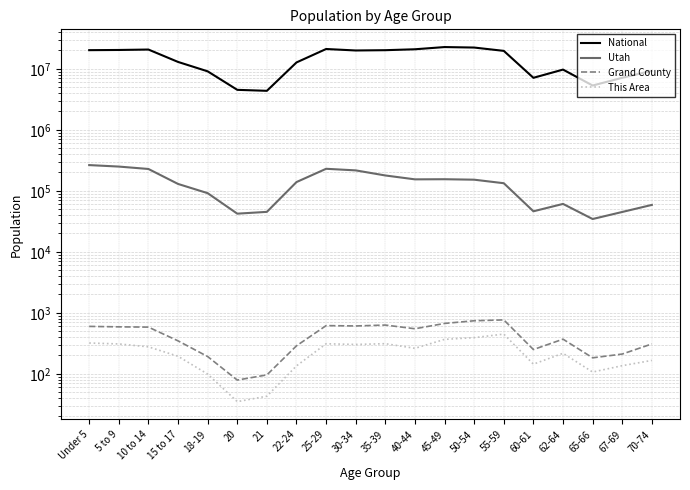

Rank the series at 70-74 from lowest to highest value.

This Area, Grand County, Utah, National